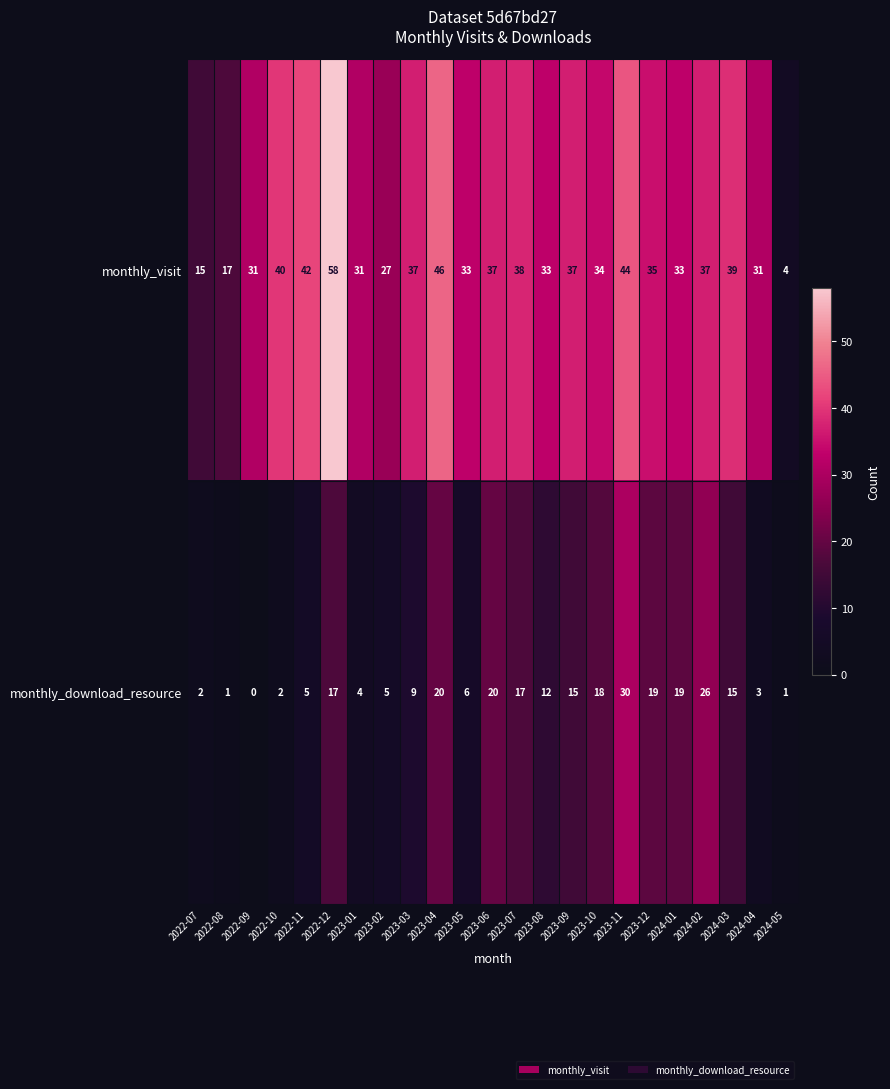

List the series in order of their peak value, highest first.

monthly_visit, monthly_download_resource